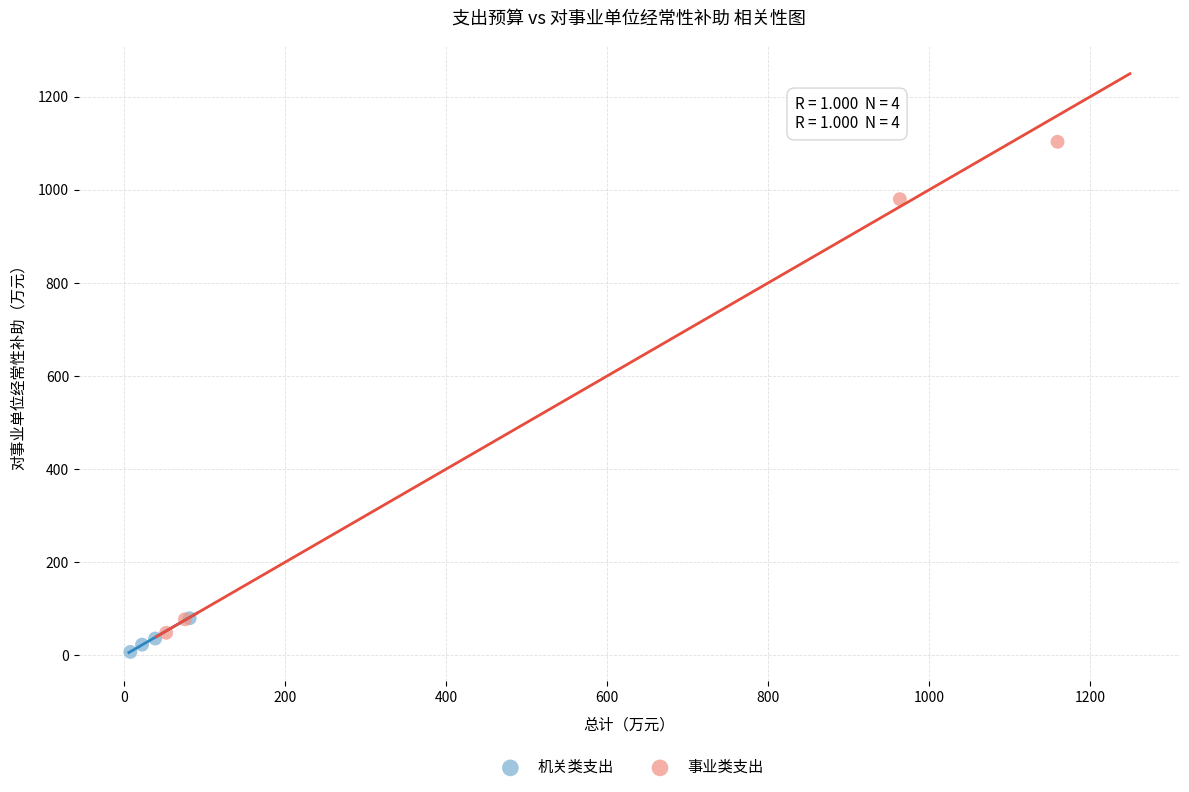

What are all the series names shown in the legend?

机关类支出, 事业类支出